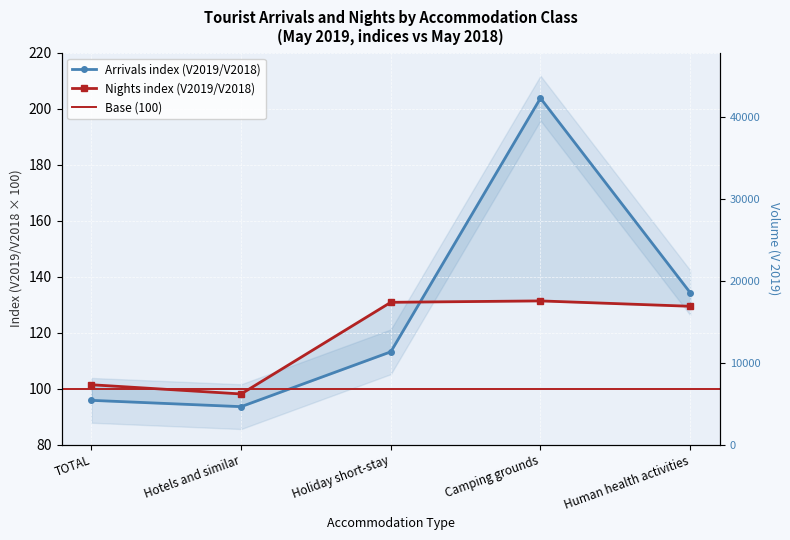

True or false: Tourist arrivals V 2019 and Tourist nights V 2019 cross at least once.

False